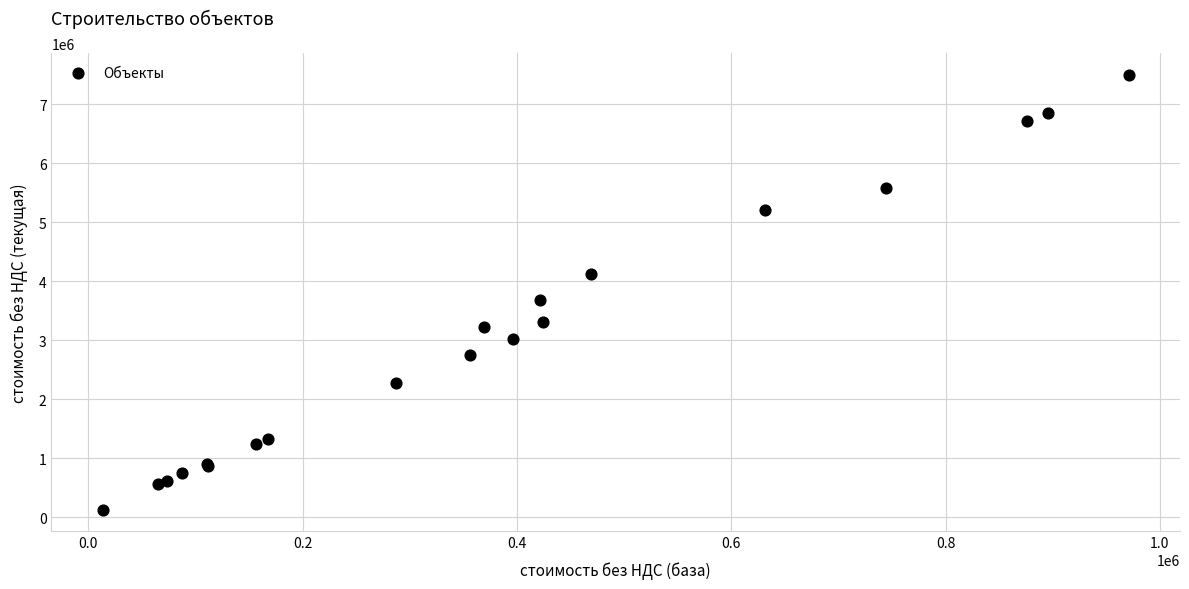

What Y value in the scatter plot is closest to 3812317?

3681257.2